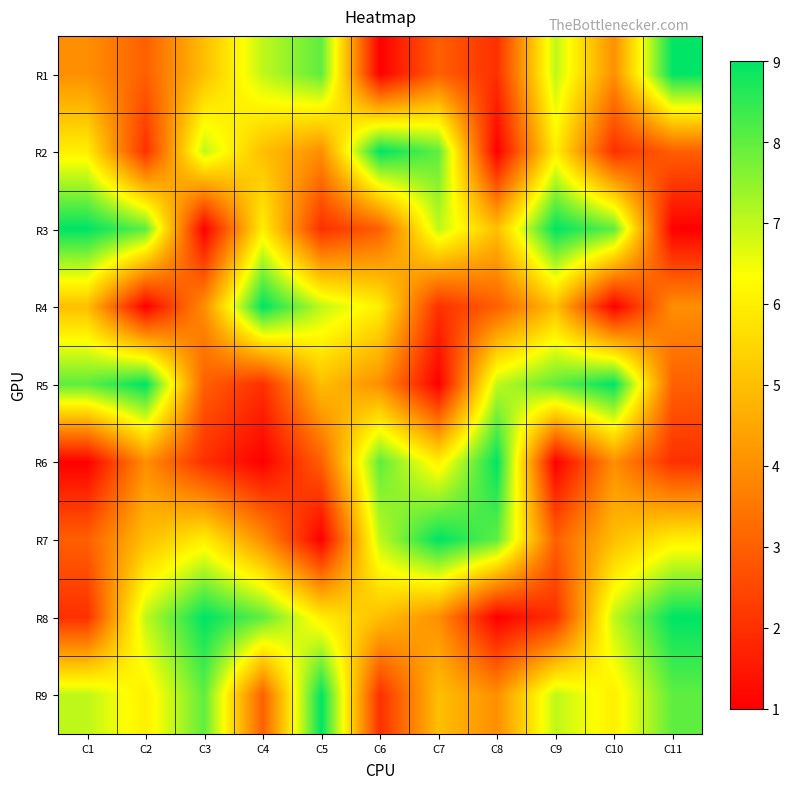

Rank the series at C6 from lowest to highest value.

R1, R9, R3, R5, R8, R4, R7, R6, R2